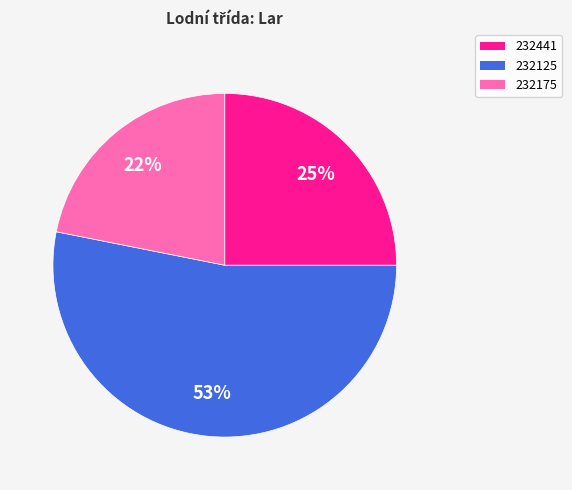

Is the sum of 232125 and 232441 greater than half?

Yes